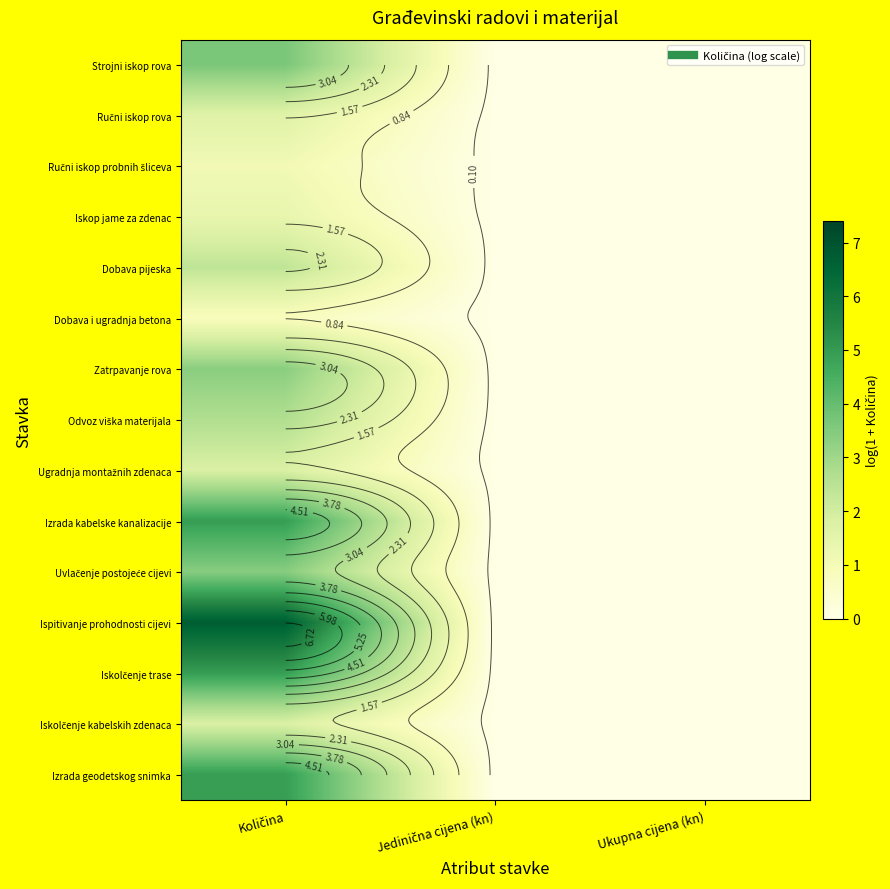

Is the value of Ručni iskop probnih šliceva at Količina greater than the value of Ugradnja montažnih zdenaca at Jedinična cijena (kn)?

Yes